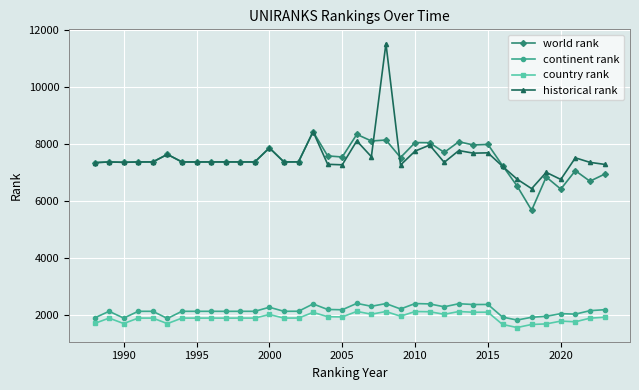

True or false: world rank and country rank cross at least once.

False